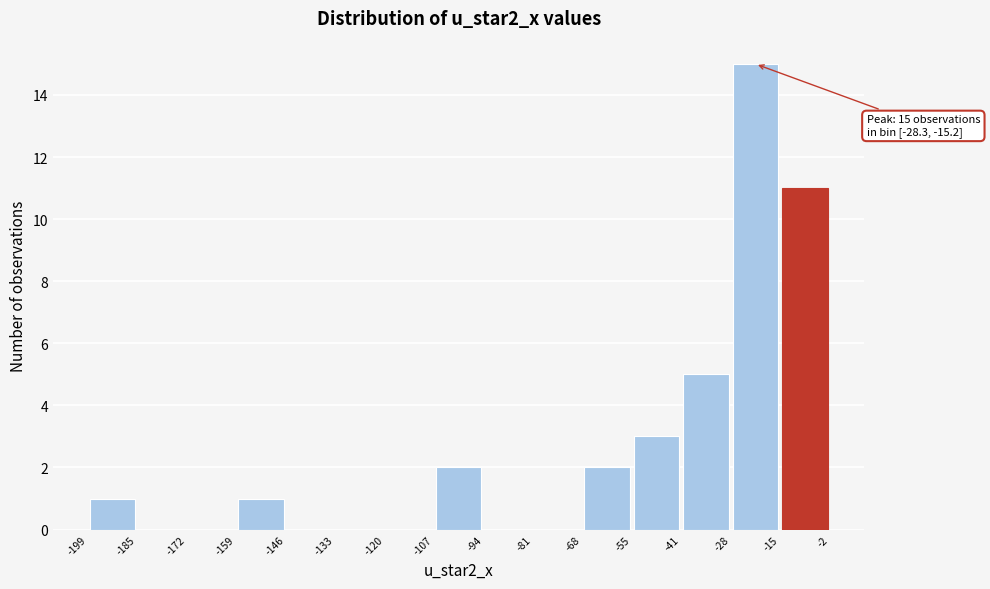

Which range on the x-axis has the tallest bar?

-28 to -15